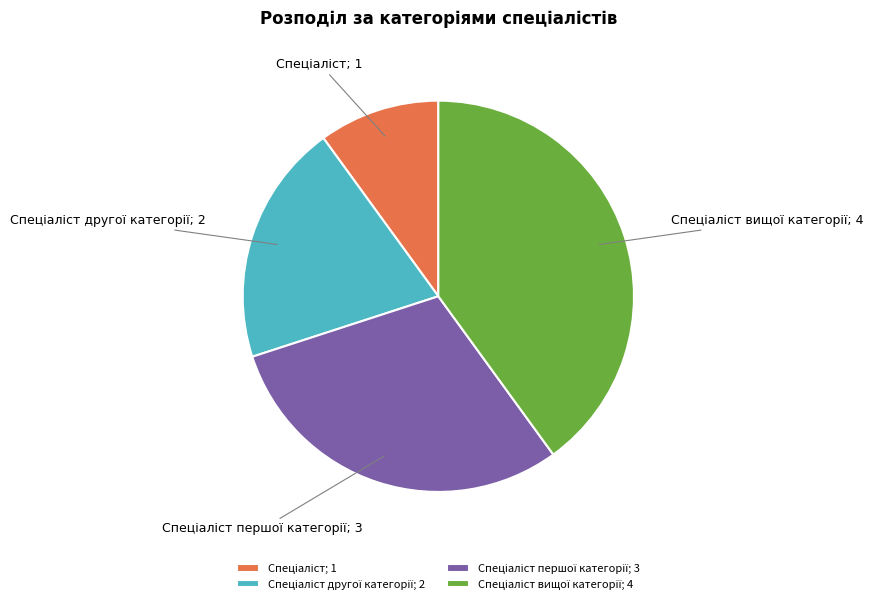

How many segments does this pie chart have?

4